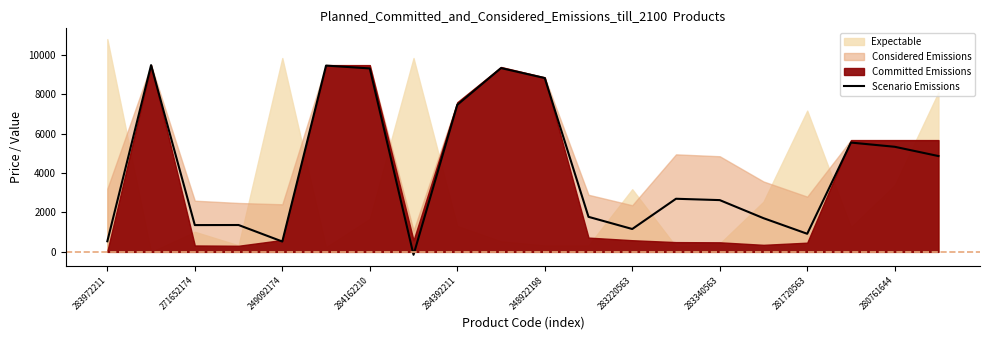

The Scenario Emissions series shows 15737.9 at 284162210. True or false?

False